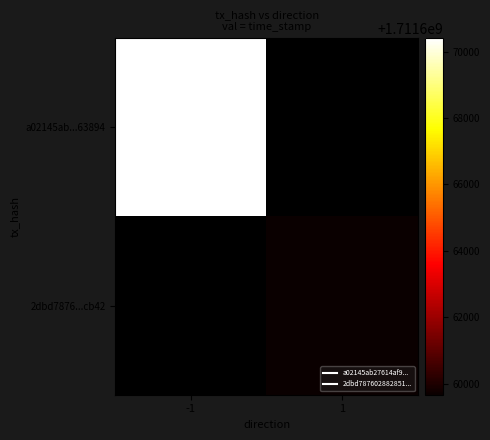

Rank the series by their maximum value, from highest to lowest.

a02145ab...63894, 2dbd7876...cb42